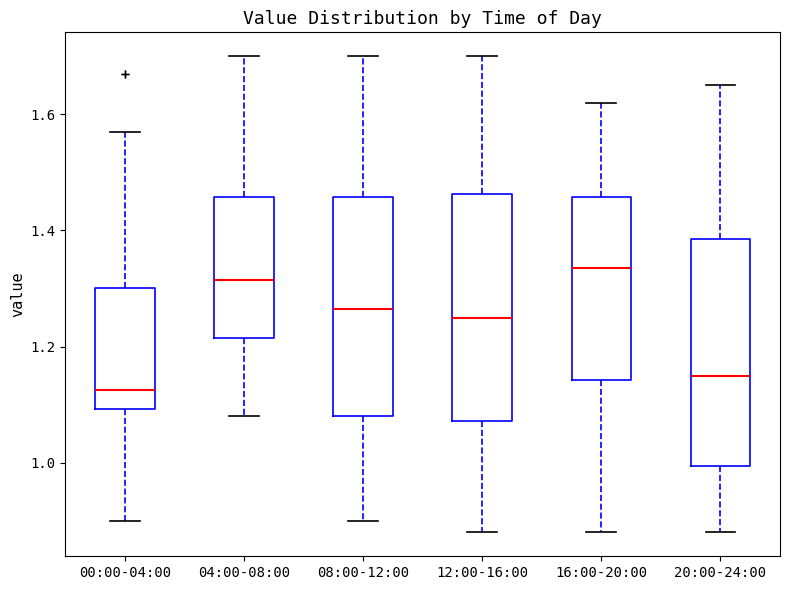

Which box's median line is the lowest?

00:00-04:00